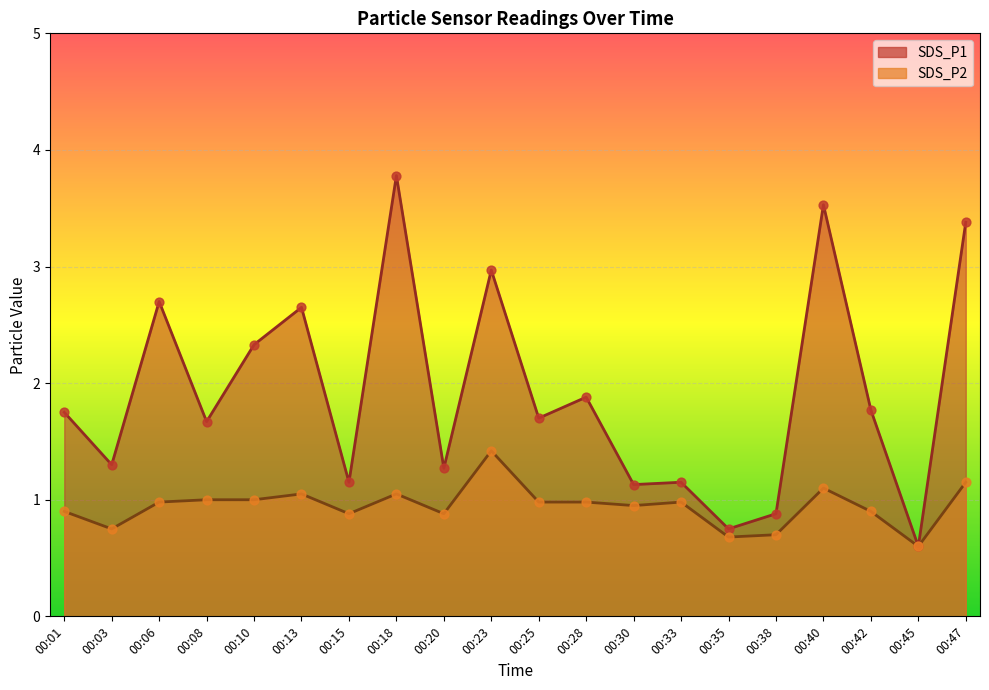

What are all the series names shown in the legend?

SDS_P1, SDS_P2